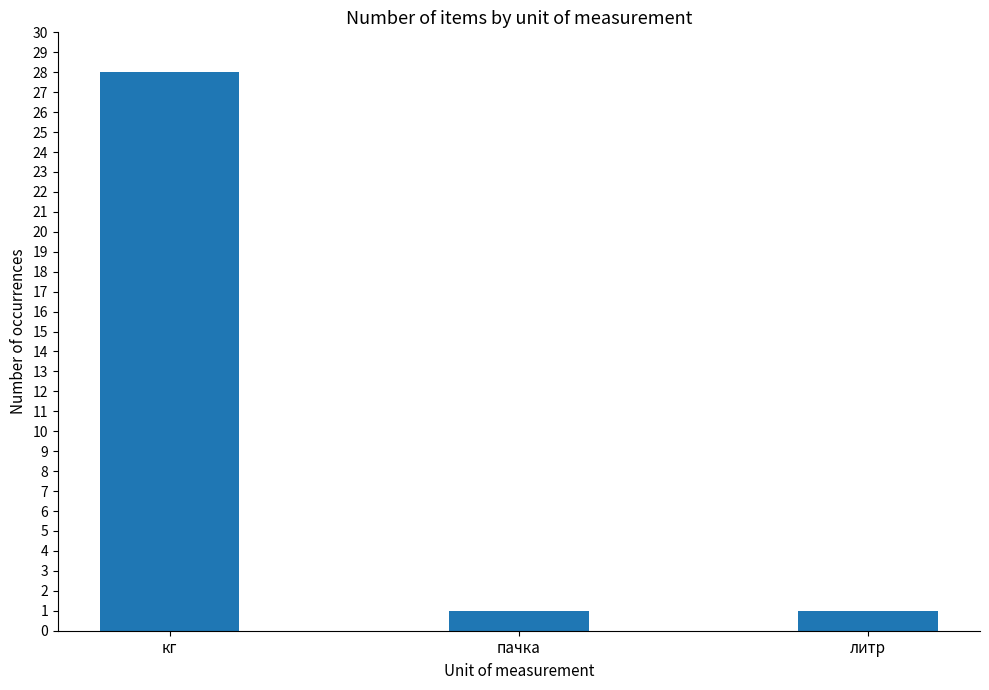

Which has a higher value, кг or литр?

кг